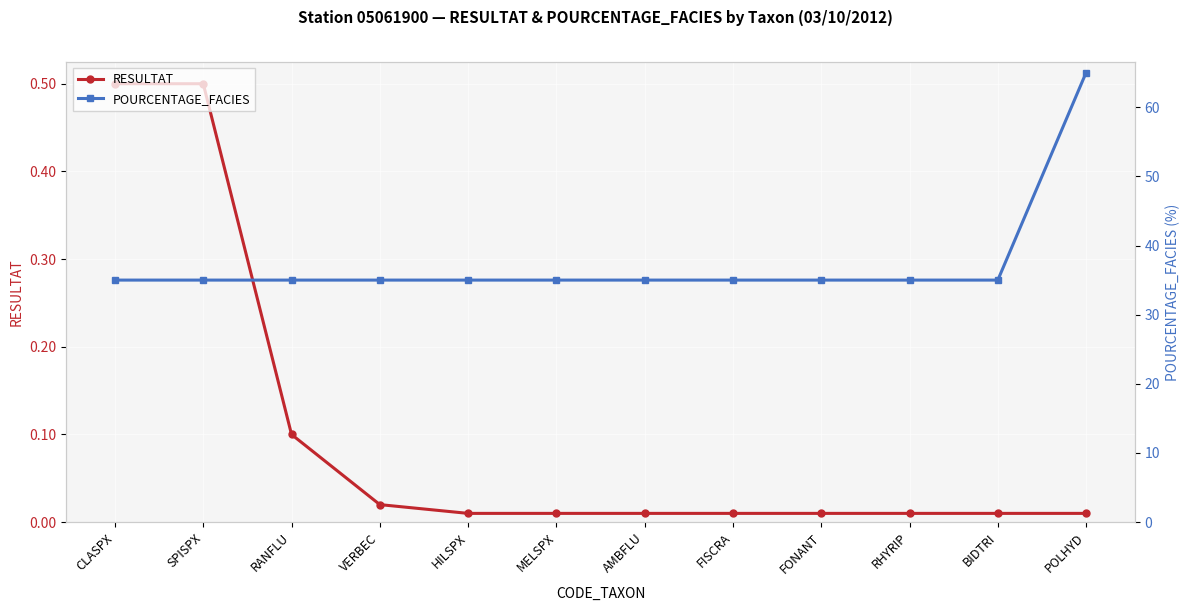

What is the difference between the RESULTAT values at FISCRA and RANFLU?

0.1